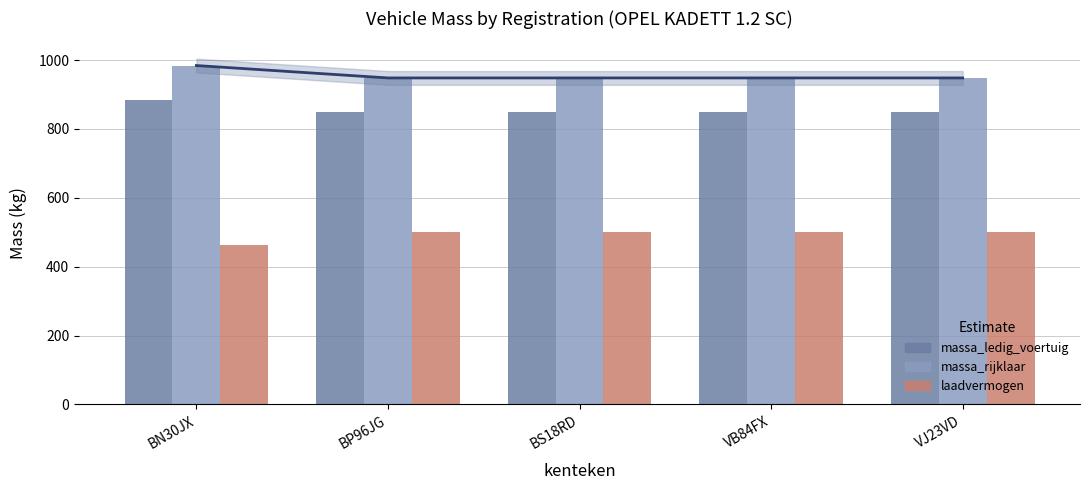

What are all the series names shown in the legend?

massa_ledig_voertuig, massa_rijklaar, laadvermogen